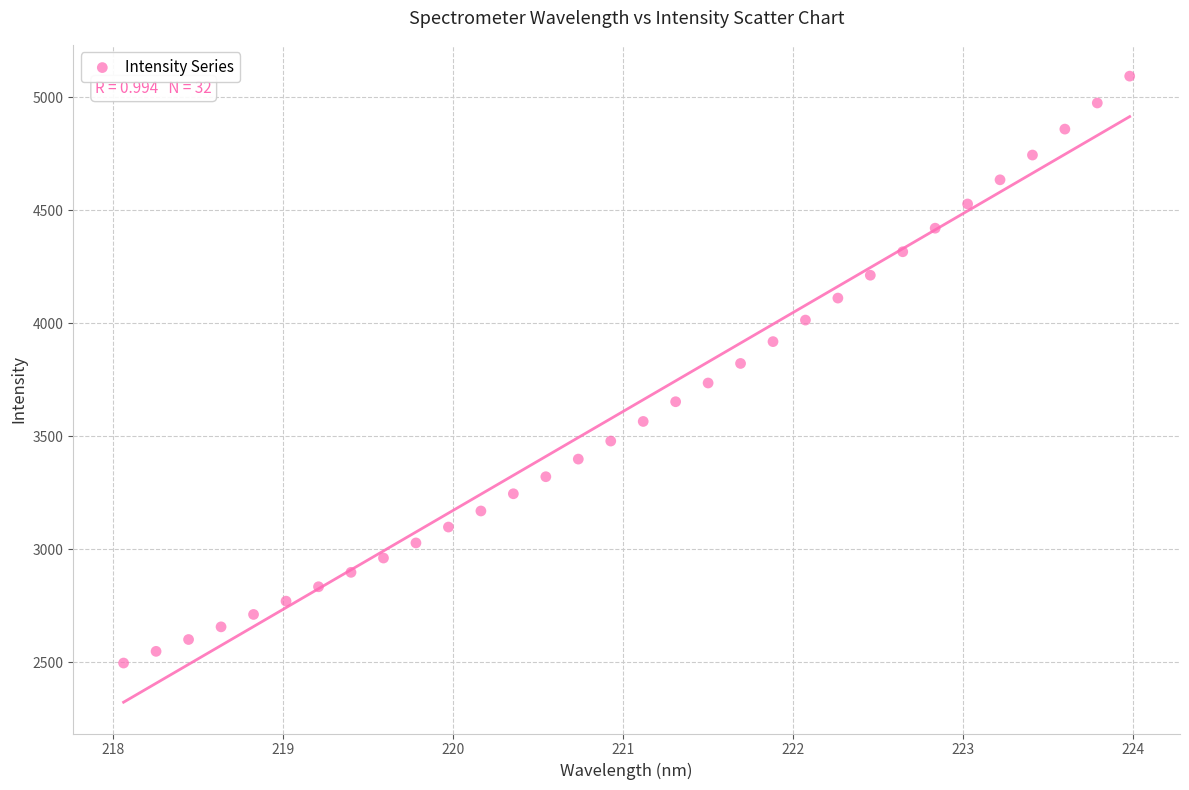

What is the range of Y values (max minus min)?

2596.4